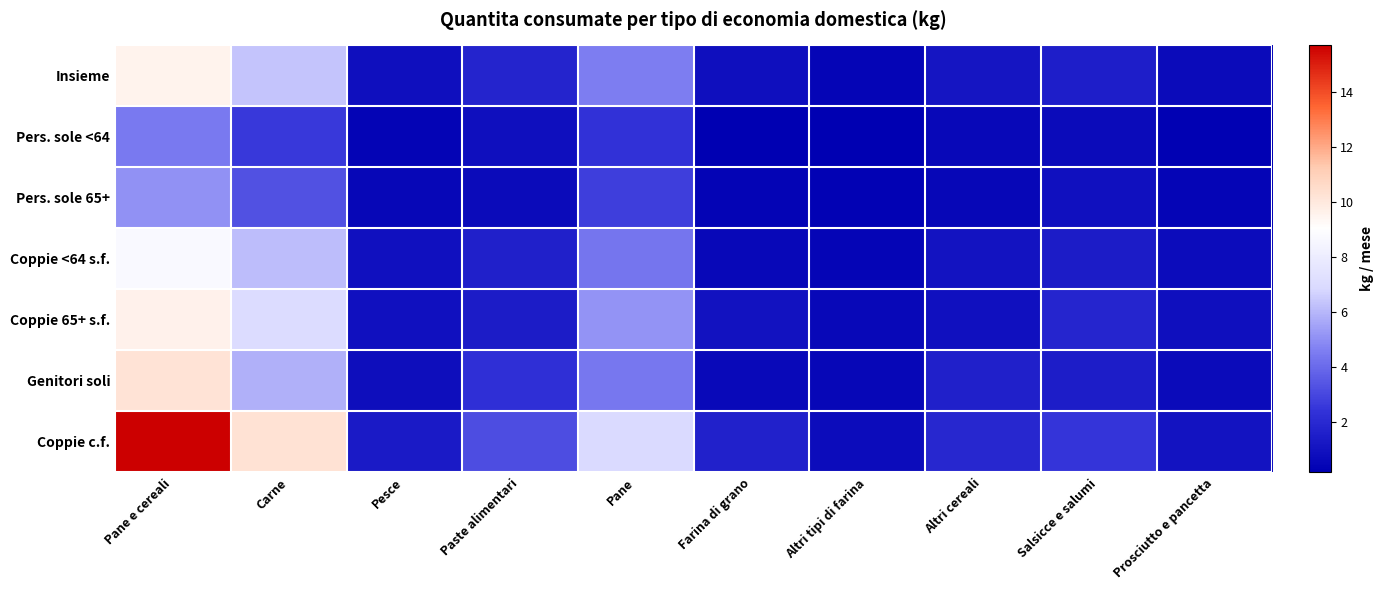

Reading left to right, extract all data points from this chart.

Insieme: Pane e cereali=9.5	Carne=6.4	Pesce=0.9	Paste alimentari=1.8	Pane=4.6	Farina di grano=0.8	Altri tipi di farina=0.5	Altri cereali=1.1	Salsicce e salumi=1.5	Prosciutto e pancetta=0.7
Pers. sole <64: Pane e cereali=4.4	Carne=2.6	Pesce=0.4	Paste alimentari=0.9	Pane=2.3	Farina di grano=0.2	Altri tipi di farina=0.2	Altri cereali=0.6	Salsicce e salumi=0.7	Prosciutto e pancetta=0.3
Pers. sole 65+: Pane e cereali=5.0	Carne=3.3	Pesce=0.5	Paste alimentari=0.7	Pane=2.8	Farina di grano=0.4	Altri tipi di farina=0.3	Altri cereali=0.5	Salsicce e salumi=0.9	Prosciutto e pancetta=0.4
Coppie <64 s.f.: Pane e cereali=8.7	Carne=6.1	Pesce=0.9	Paste alimentari=1.6	Pane=4.3	Farina di grano=0.6	Altri tipi di farina=0.4	Altri cereali=1.1	Salsicce e salumi=1.4	Prosciutto e pancetta=0.7
Coppie 65+ s.f.: Pane e cereali=9.6	Carne=7.1	Pesce=0.9	Paste alimentari=1.4	Pane=5.1	Farina di grano=1.0	Altri tipi di farina=0.5	Altri cereali=1.0	Salsicce e salumi=1.8	Prosciutto e pancetta=0.9
Genitori soli: Pane e cereali=10.2	Carne=5.8	Pesce=0.8	Paste alimentari=2.3	Pane=4.4	Farina di grano=0.6	Altri tipi di farina=0.5	Altri cereali=1.6	Salsicce e salumi=1.5	Prosciutto e pancetta=0.7
Coppie c.f.: Pane e cereali=15.7	Carne=10.3	Pesce=1.4	Paste alimentari=3.2	Pane=7.0	Farina di grano=1.7	Altri tipi di farina=0.7	Altri cereali=1.9	Salsicce e salumi=2.4	Prosciutto e pancetta=1.0